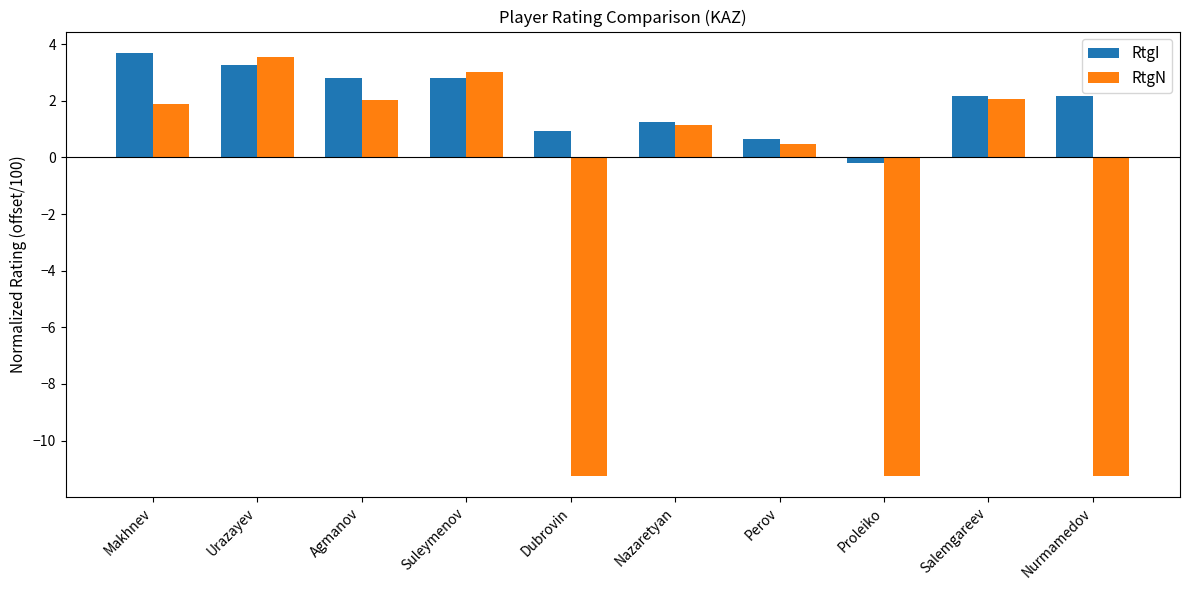

Read the RtgN value at Nurmamedov.

-11.2